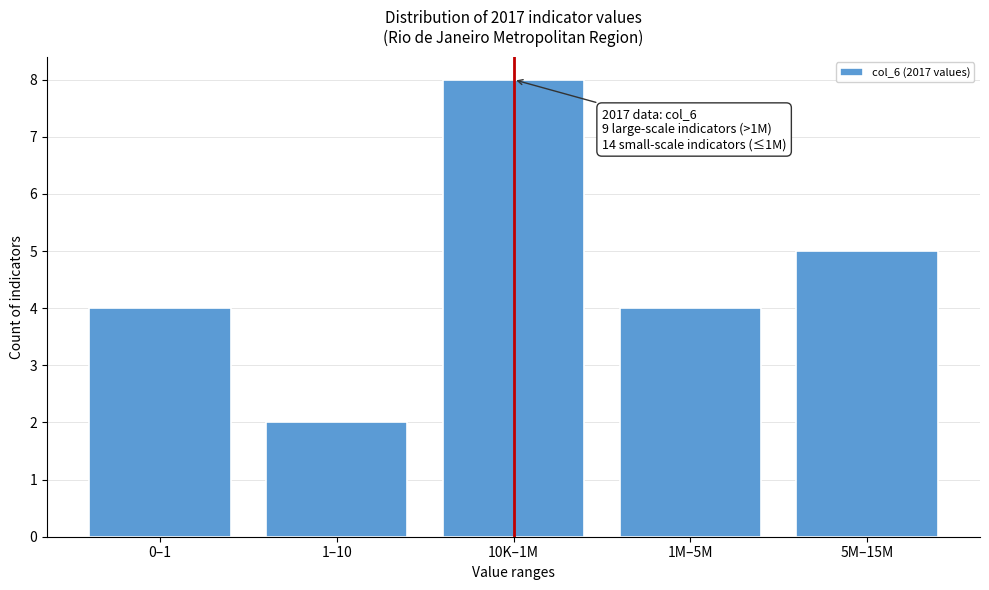

Reading left to right, what are all the values shown in this chart?

4	2	8	4	5